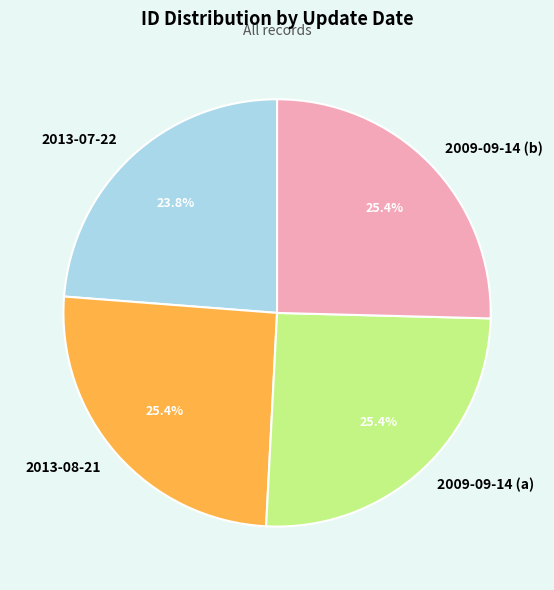

Combined, do 2013-08-21 and 2009-09-14 (a) account for over 50%?

Yes